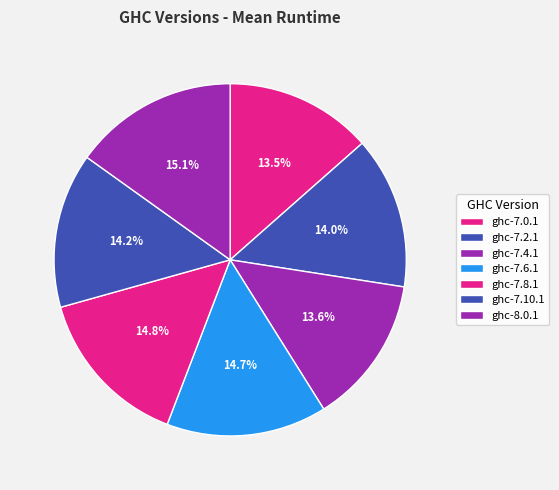

The ghc-8.0.1 slice represents 15% of the pie. True or false?

True